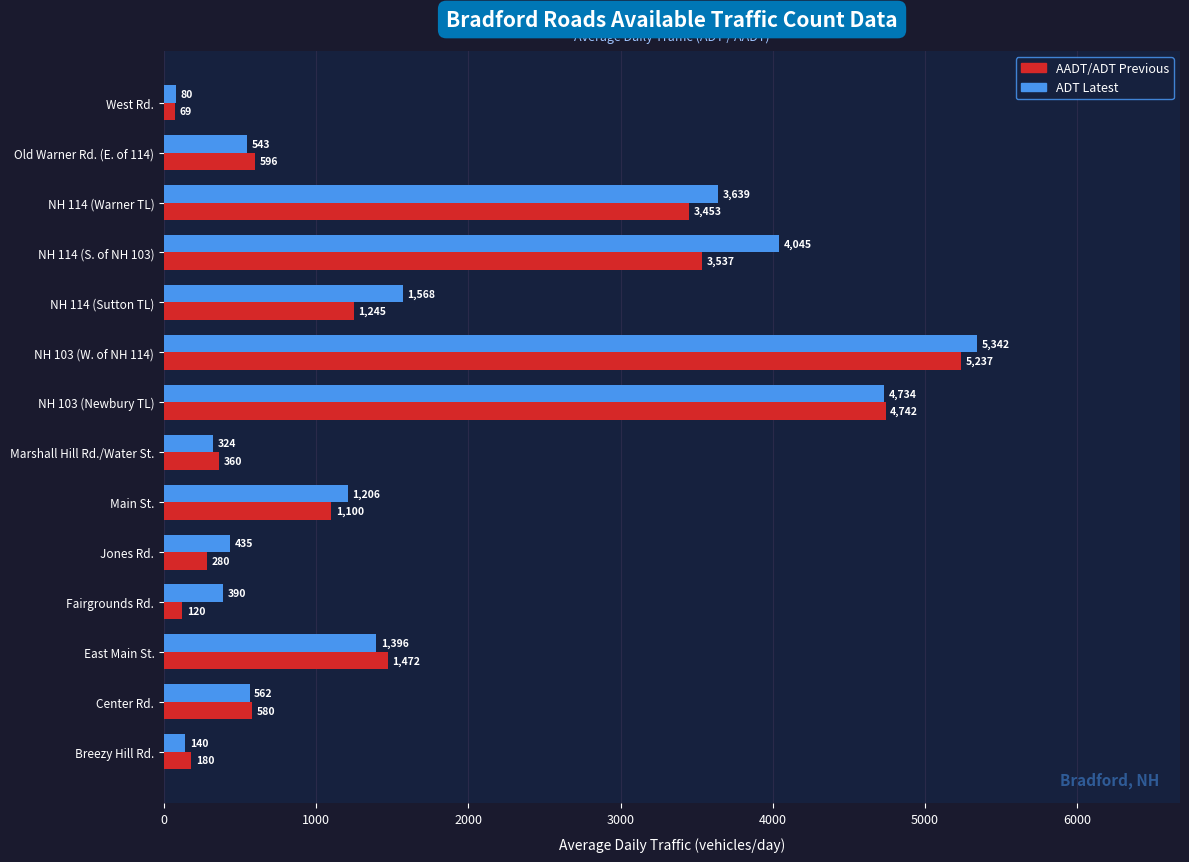

What is the sum of all ADT Latest values?

24404